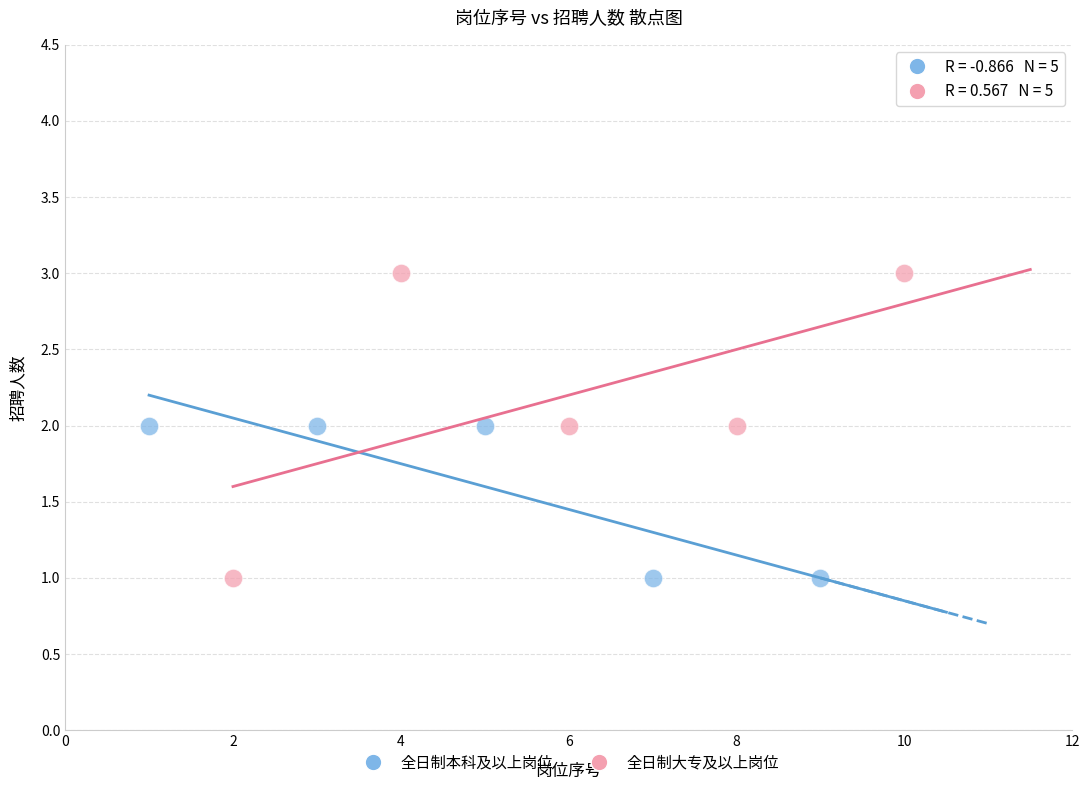

Which series contains the highest Y value?

全日制大专及以上岗位